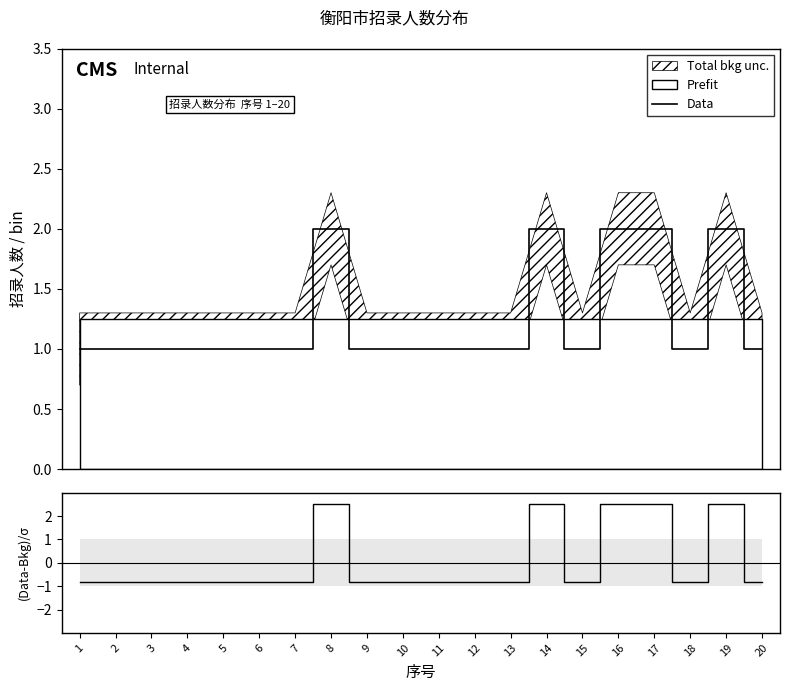

Reading left to right, list all the values displayed in this chart.

Data: 1.0	1.0	1.0	1.0	1.0	1.0	1.0	2.0	1.0	1.0	1.0	1.0	1.0	2.0	1.0	2.0	2.0	1.0	2.0	1.0
(Data-Bkg)/σ: -0.8	-0.8	-0.8	-0.8	-0.8	-0.8	-0.8	2.5	-0.8	-0.8	-0.8	-0.8	-0.8	2.5	-0.8	2.5	2.5	-0.8	2.5	-0.8